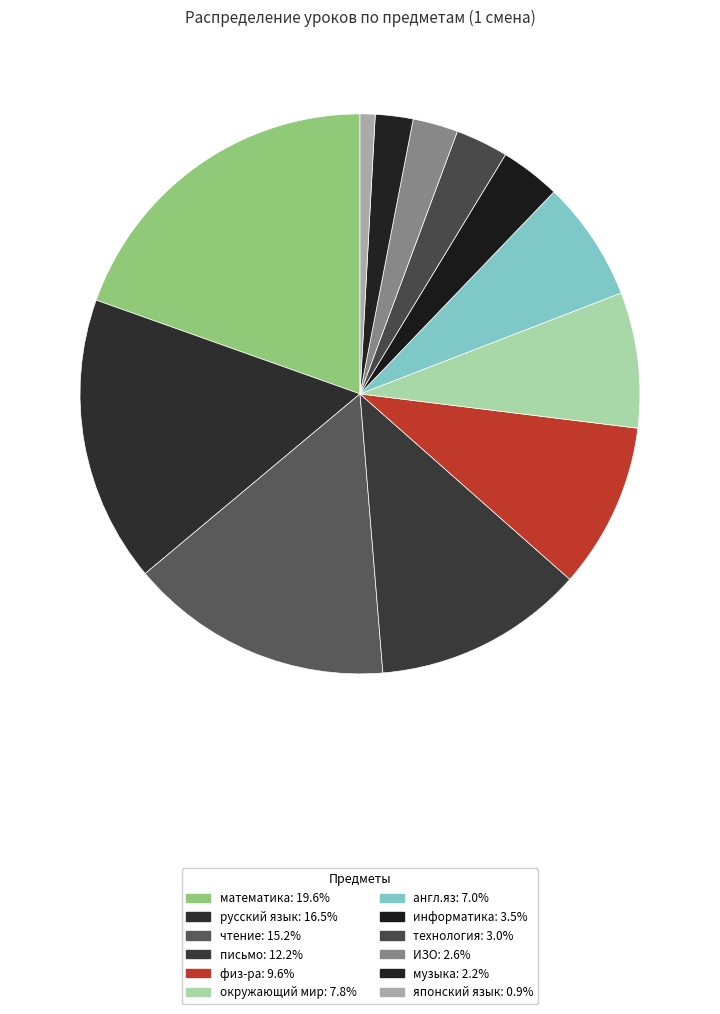

To the nearest percent, what percentage of the pie is окружающий мир?

8%